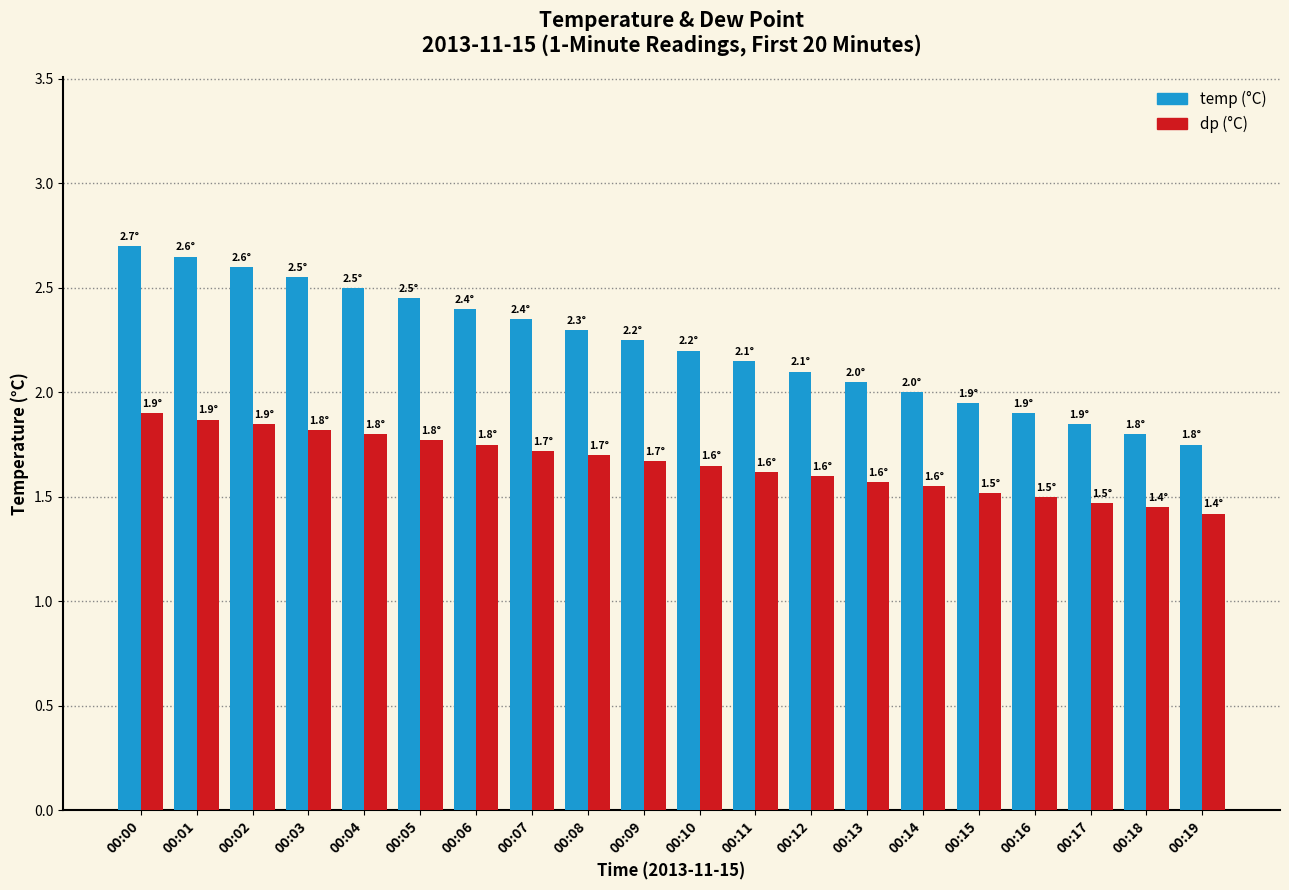

What is the greatest value displayed?

2.7